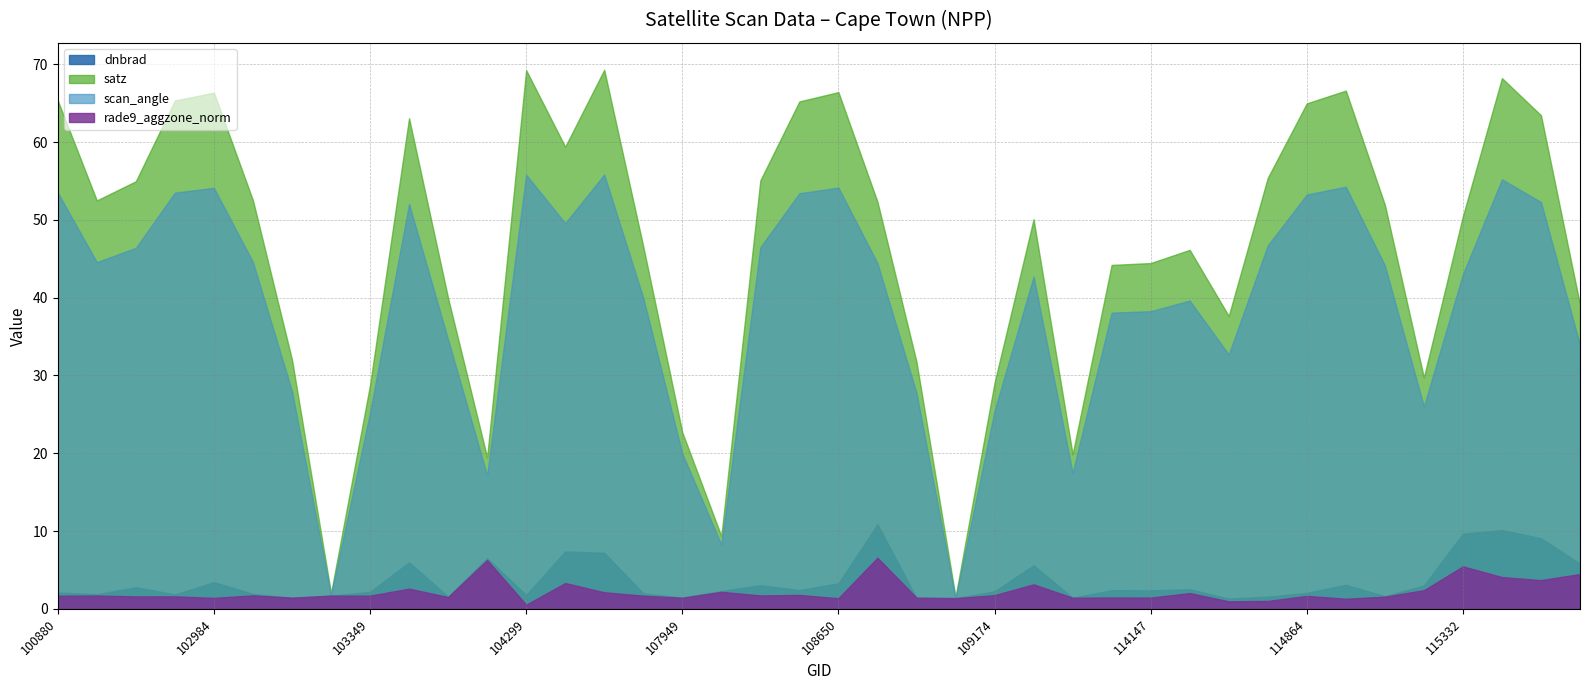

What are all the series names shown in the legend?

dnbrad, satz, scan_angle, rade9_aggzone_norm